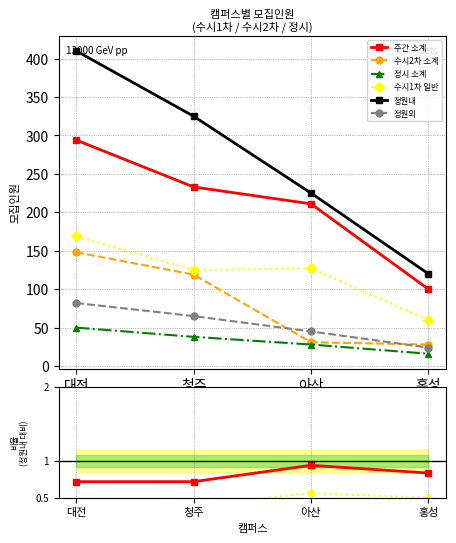

True or false: 정원외 and 정시 소계 intersect in this chart.

False